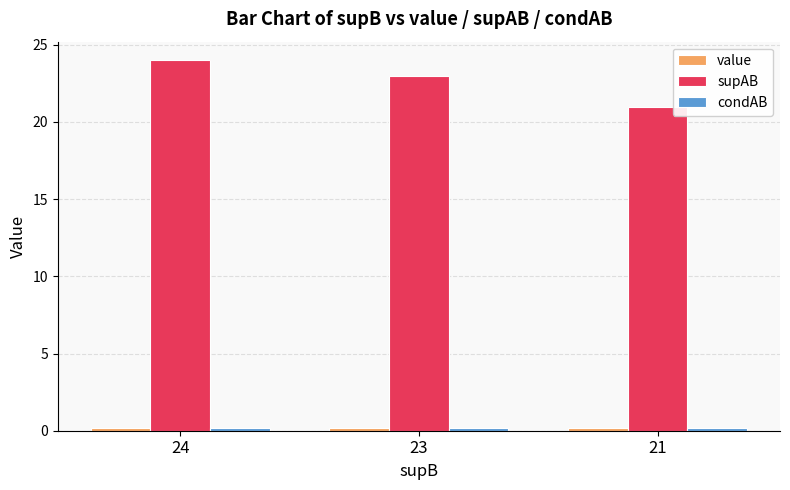

Which series has the largest range (max minus min)?

supAB